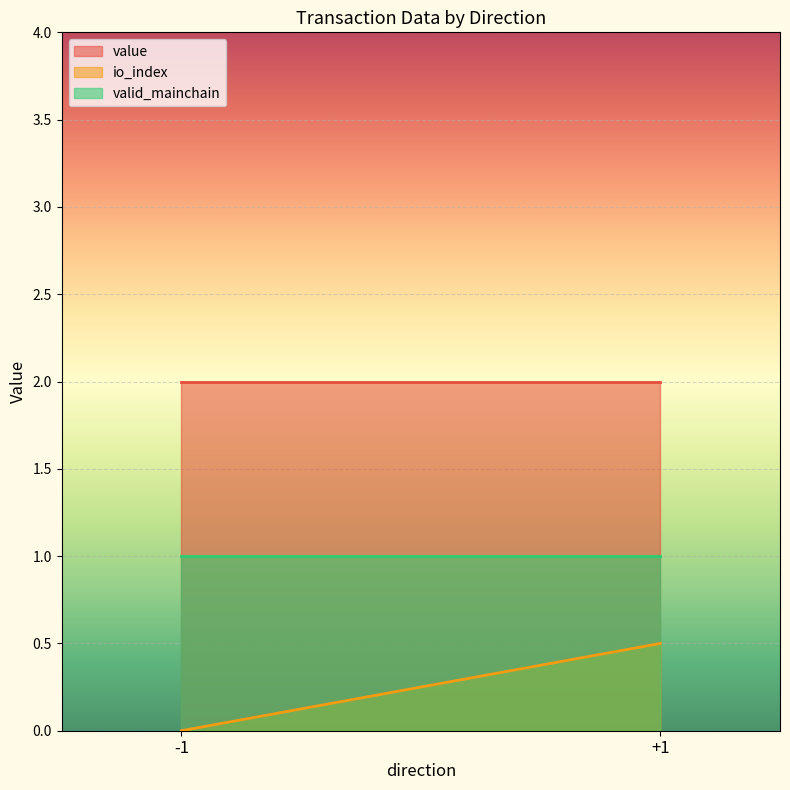

True or false: io_index has more than 0 points higher than both neighbors.

False